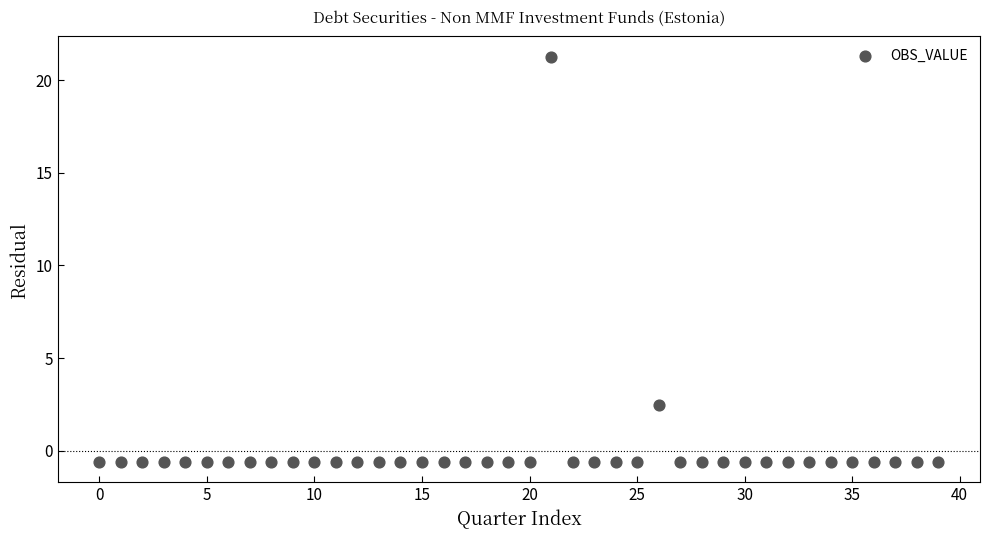

What Y value in the scatter plot is closest to 10?

2.4